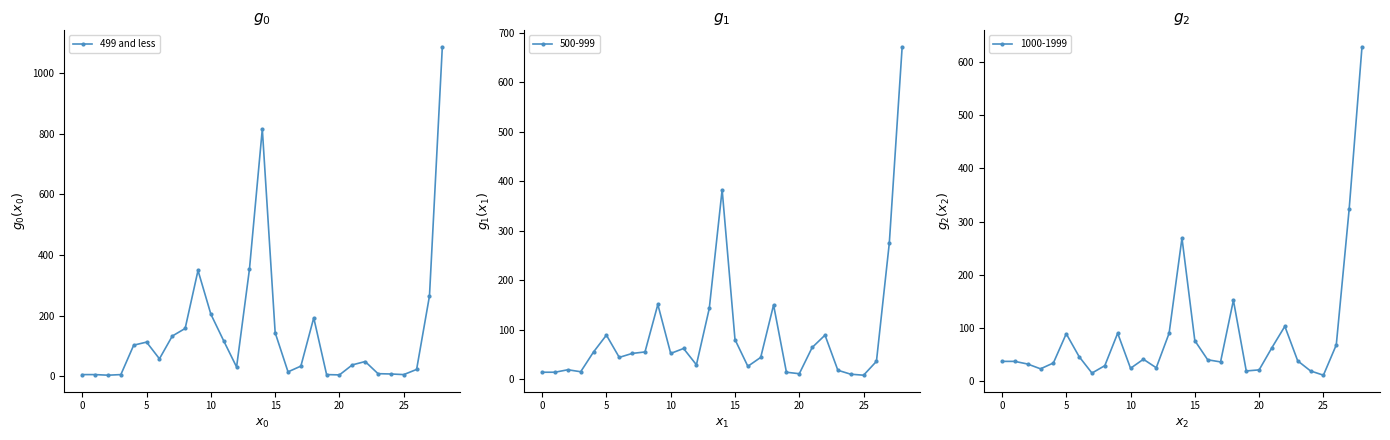

Does the chart have visible grid lines?

No